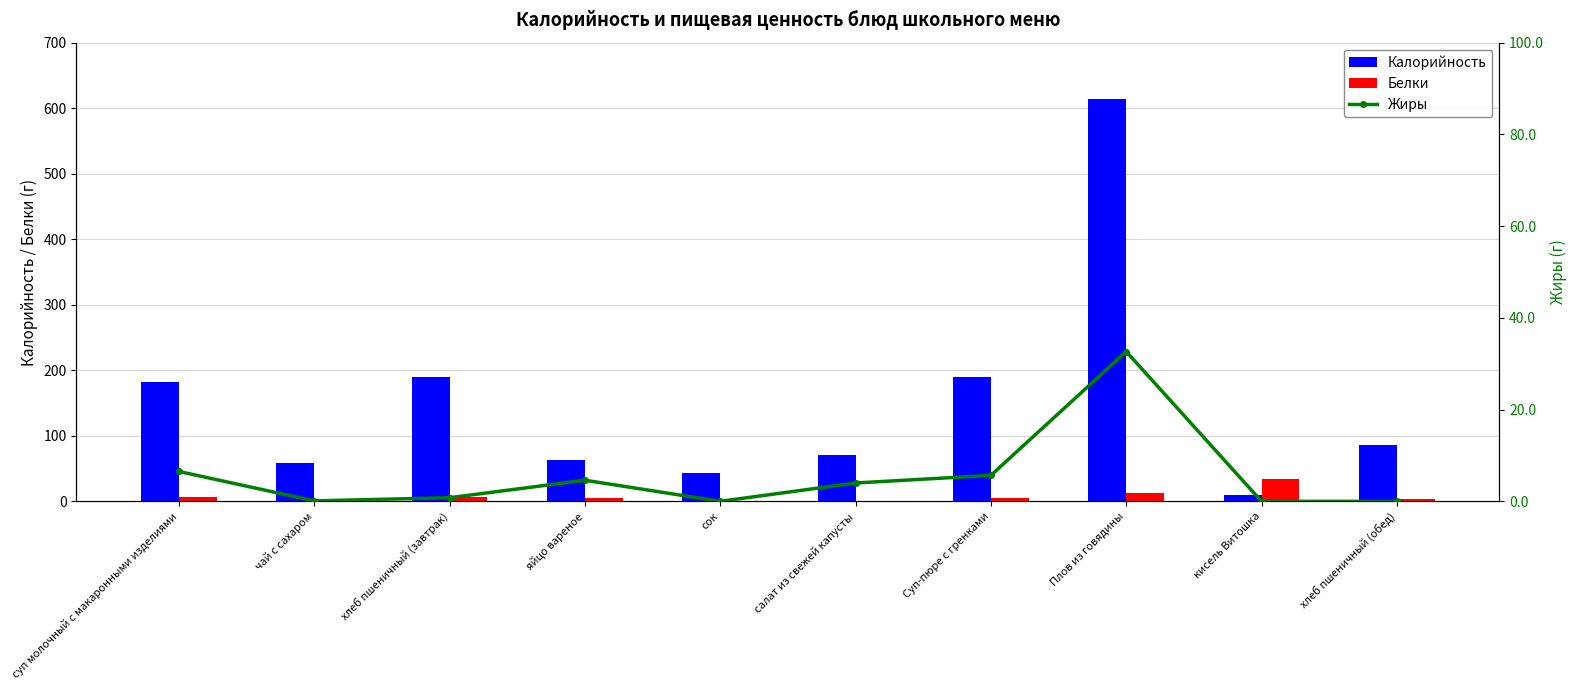

What is the label of the 6th bar from the right?

сок